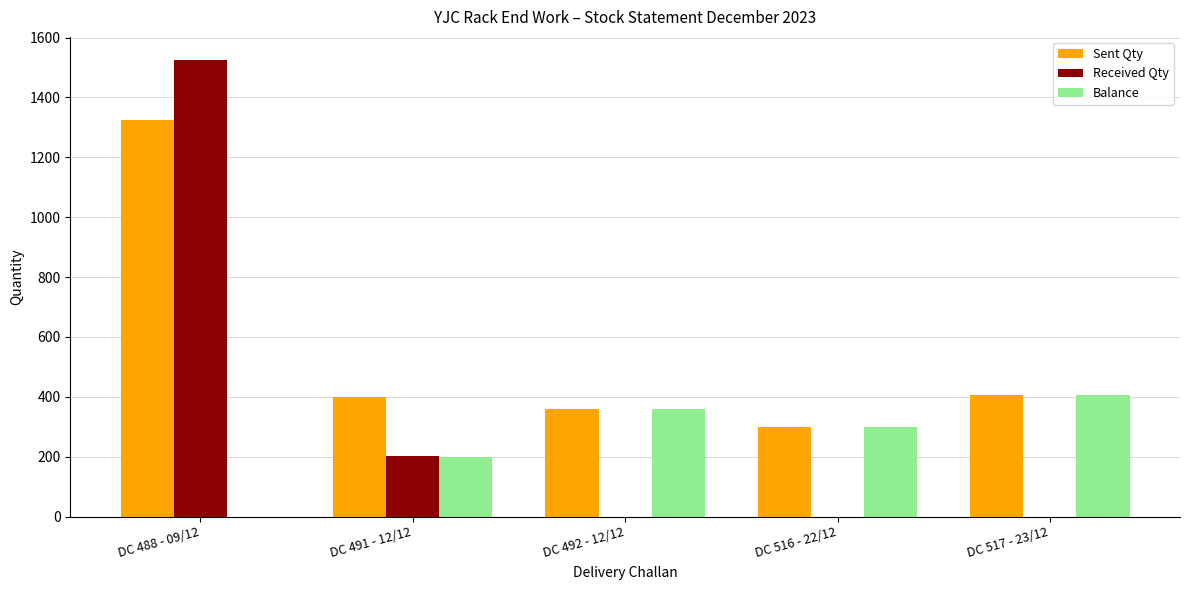

Where is Received Qty nearest to the value 763?

DC 491 - 12/12